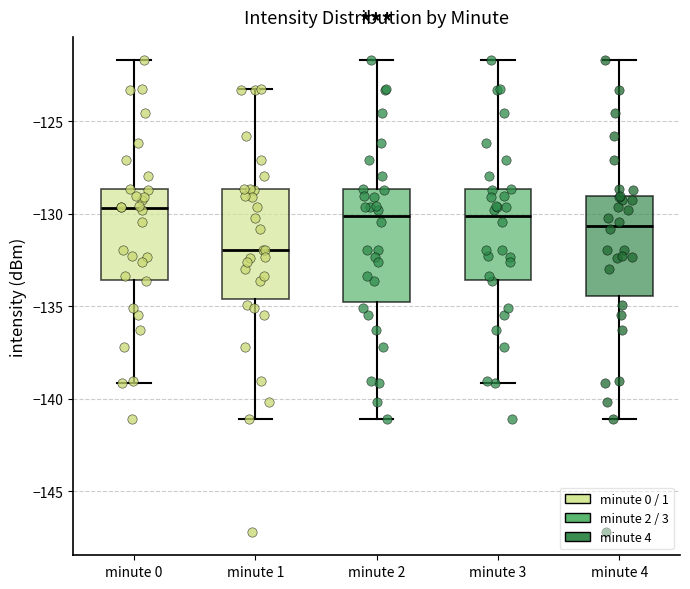

Reading left to right, transcribe this box plot: for each box, give where its median line is, the range the box spans, and where its two whiskers end, as read against the y-axis. The values are not printed on the chart, so give them approximately, as read against the axis.

minute 0: median -129.5, box -133.5 to -128.5, whiskers -139.0 to -121.5
minute 1: median -132.0, box -134.5 to -128.5, whiskers -141.0 to -123.5
minute 2: median -130.0, box -134.5 to -128.5, whiskers -141.0 to -121.5
minute 3: median -130.0, box -133.5 to -128.5, whiskers -139.0 to -121.5
minute 4: median -130.5, box -134.5 to -129.0, whiskers -141.0 to -121.5